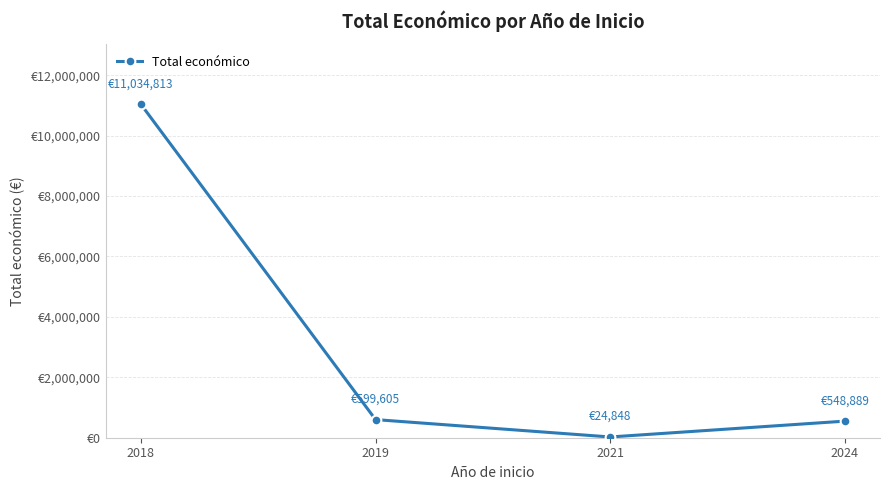

Is this an area chart (filled region under the line)?

No